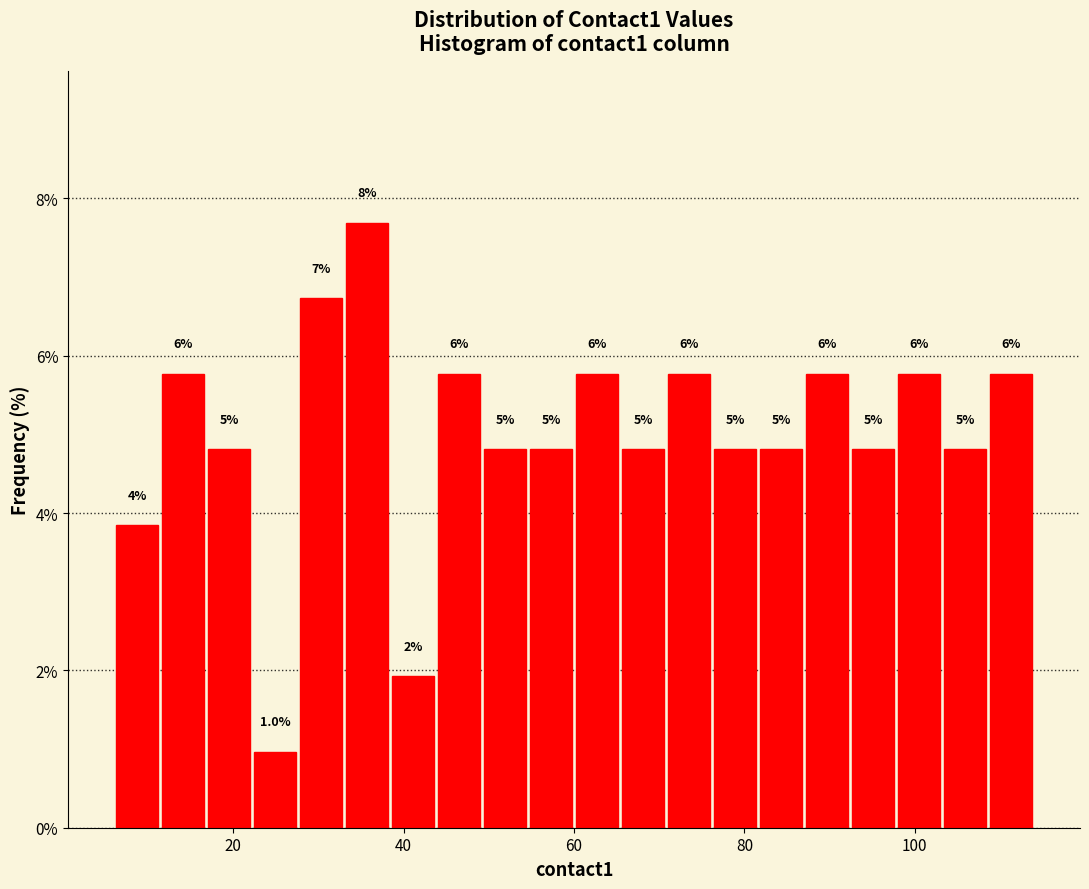

Around what value on the x-axis is the tallest bar? Give the approximate position of its centre, as read against the axis.

36